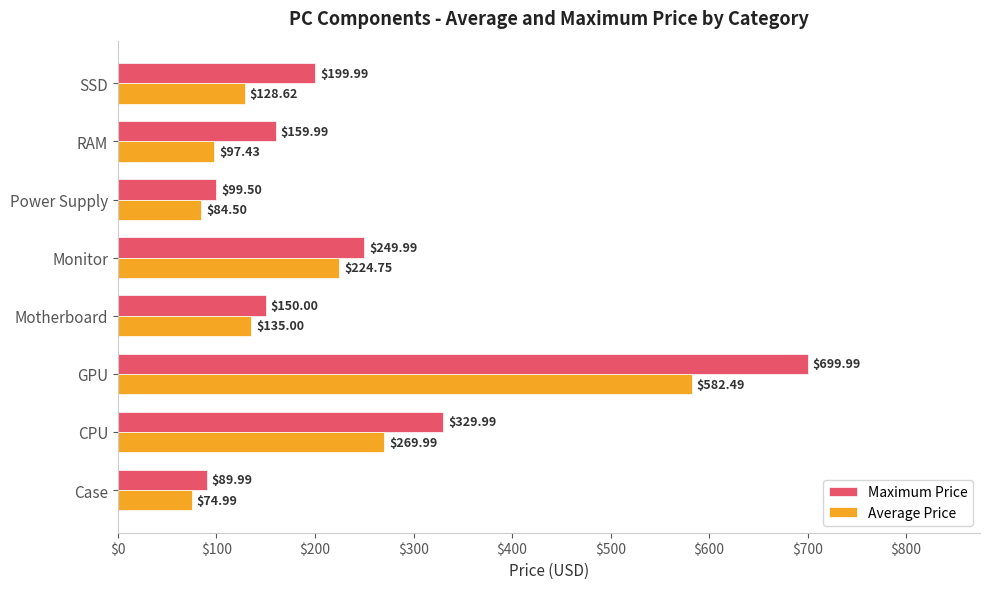

List the labels in order of Average Price value, largest first.

GPU, CPU, Monitor, Motherboard, SSD, RAM, Power Supply, Case